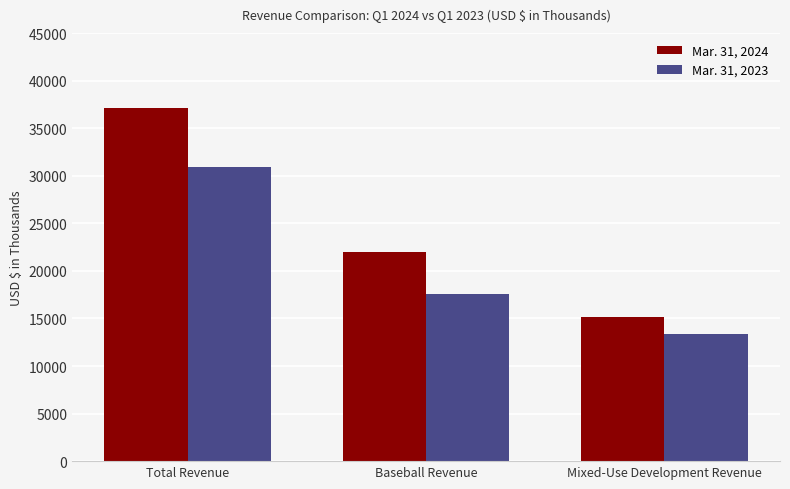

Are the bars horizontal?

No